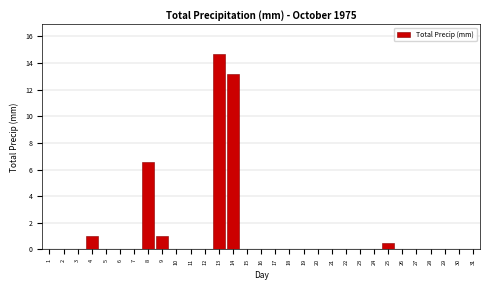

What is the change in value from 9 to 15?

-1.0